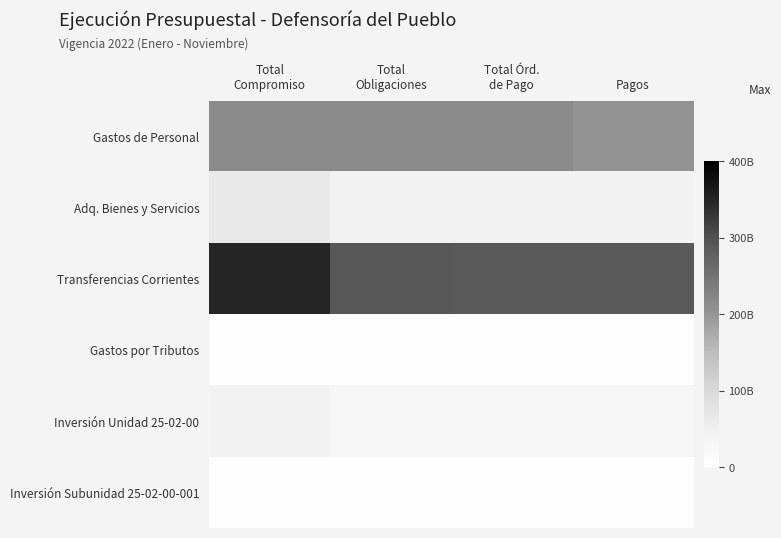

Reading left to right, what are all the values shown in this chart?

Gastos de Personal: Total
Compromiso=216509164875.0	Total
Obligaciones=216493821239.0	Total Órd.
de Pago=216493821239.0	Pagos=203389540172.0
Adq. Bienes y Servicios: Total
Compromiso=64227772196.7	Total
Obligaciones=43419297204.2	Total Órd.
de Pago=42948905950.7	Pagos=42539693974.7
Transferencias Corrientes: Total
Compromiso=348730621743.4	Total
Obligaciones=292139769514.5	Total Órd.
de Pago=287666586718.8	Pagos=287597142792.8
Gastos por Tributos: Total
Compromiso=2339834821.3	Total
Obligaciones=2339834821.3	Total Órd.
de Pago=2339834821.3	Pagos=2339834821.3
Inversión Unidad 25-02-00: Total
Compromiso=41555966329.7	Total
Obligaciones=29406786517.2	Total Órd.
de Pago=29210758782.2	Pagos=28417586356.2
Inversión Subunidad 25-02-00-001: Total
Compromiso=4714432896.0	Total
Obligaciones=3627793088.3	Total Órd.
de Pago=3578110418.3	Pagos=3578110418.3